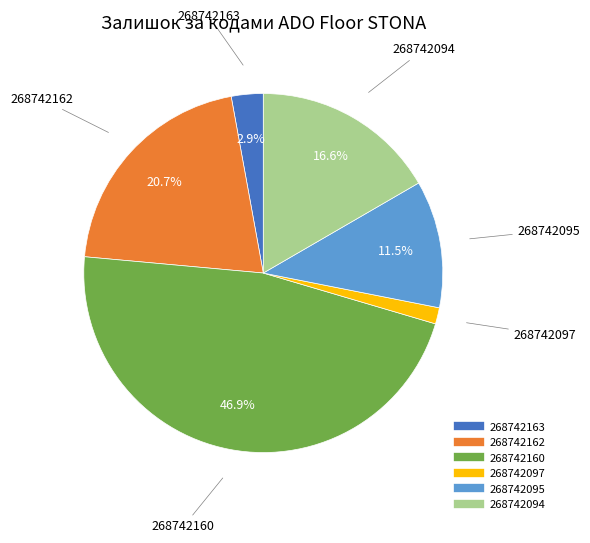

Which category has the smallest portion of the pie?

268742097